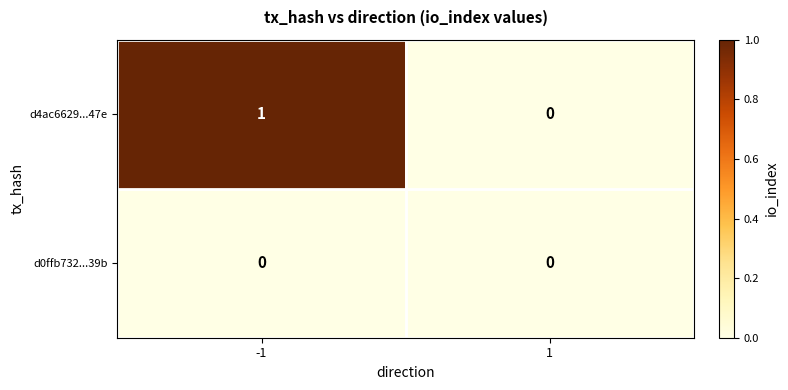

Rank the series by their maximum value, from highest to lowest.

d4ac6629...47e, d0ffb732...39b